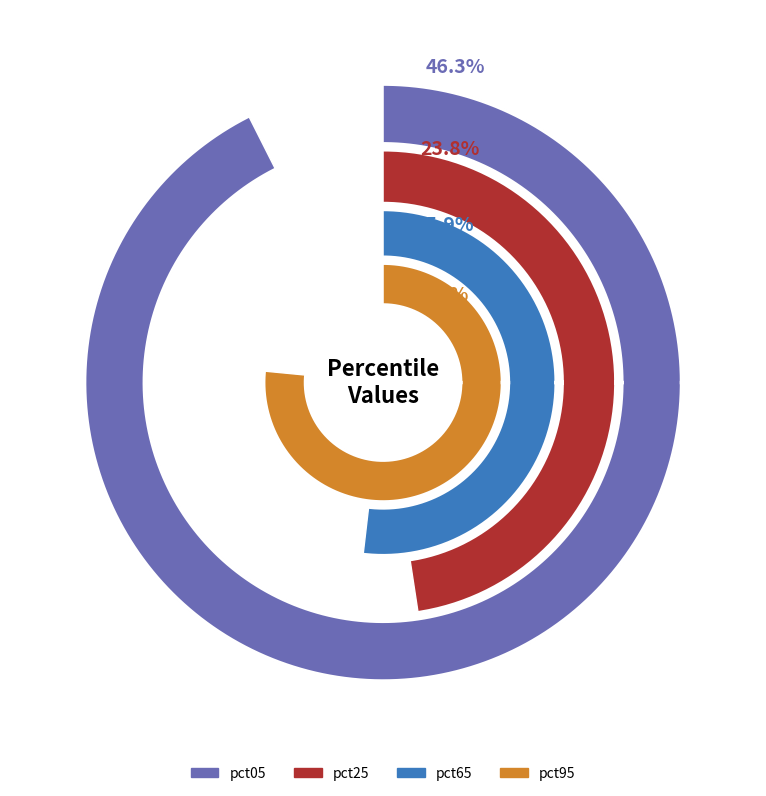

The pct55 slice represents 23% of the pie. True or false?

False